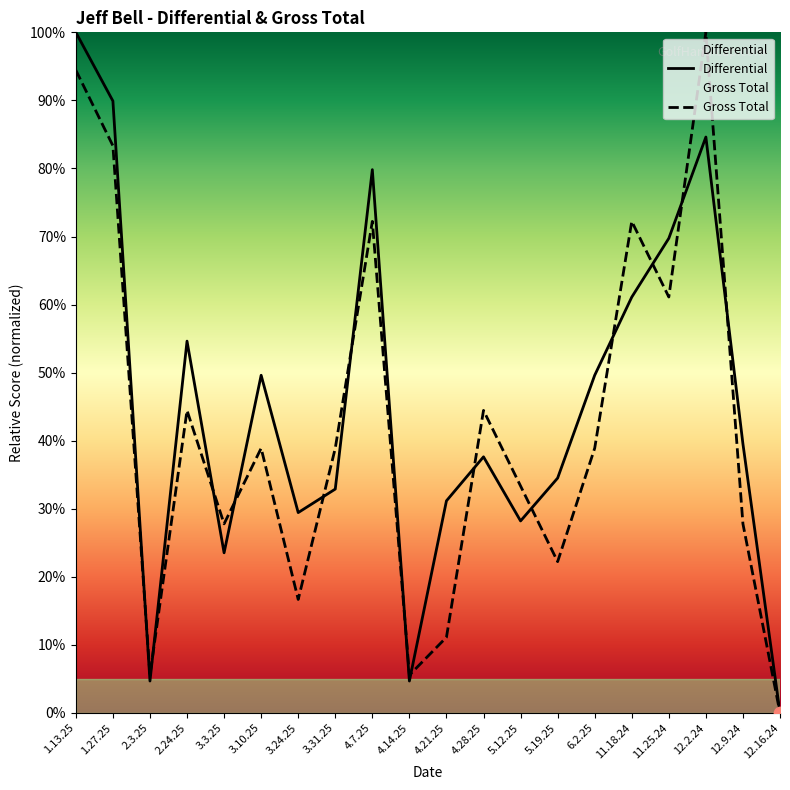

What is the total value across all series at 2.3.25?

10.2